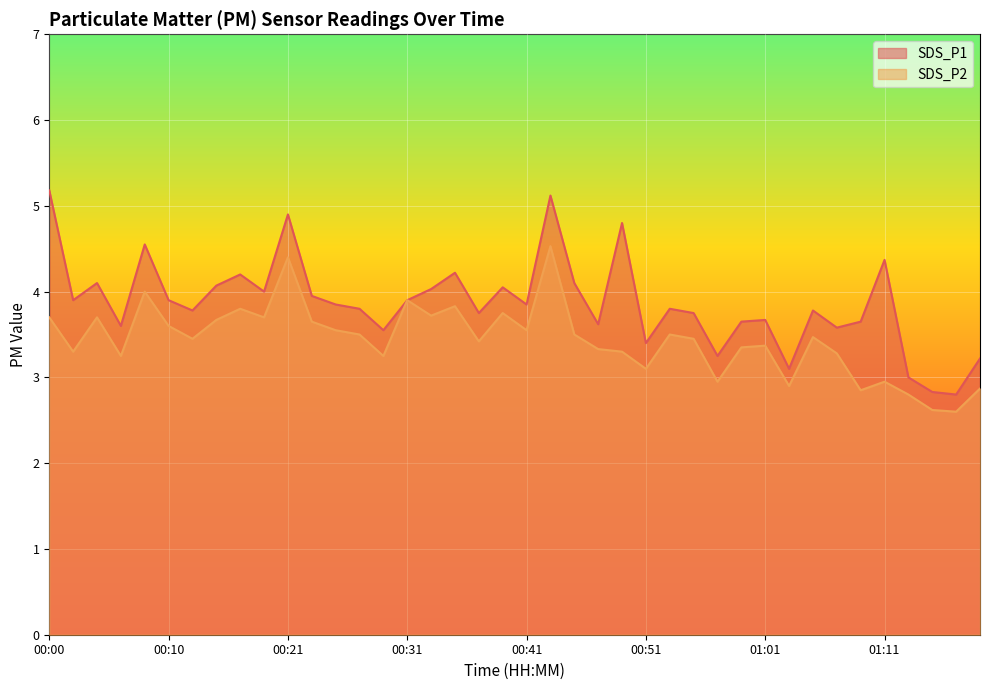

Reading right to left, extract all data points from this chart.

SDS_P1: 01:19=3.2	01:17=2.8	01:15=2.8	01:13=3.0	01:11=4.4	01:09=3.6	01:07=3.6	01:05=3.8	01:03=3.1	01:01=3.7	00:59=3.6	00:57=3.2	00:55=3.8	00:53=3.8	00:51=3.4	00:49=4.8	00:47=3.6	00:45=4.1	00:43=5.1	00:41=3.9	00:39=4.0	00:37=3.8	00:35=4.2	00:33=4.0	00:31=3.9	00:29=3.5	00:27=3.8	00:25=3.9	00:23=4.0	00:21=4.9	00:18=4.0	00:16=4.2	00:14=4.1	00:12=3.8	00:10=3.9	00:08=4.5	00:06=3.6	00:04=4.1	00:02=3.9	00:00=5.2
SDS_P2: 01:19=2.9	01:17=2.6	01:15=2.6	01:13=2.8	01:11=3.0	01:09=2.9	01:07=3.3	01:05=3.5	01:03=2.9	01:01=3.4	00:59=3.4	00:57=3.0	00:55=3.5	00:53=3.5	00:51=3.1	00:49=3.3	00:47=3.3	00:45=3.5	00:43=4.5	00:41=3.5	00:39=3.8	00:37=3.4	00:35=3.8	00:33=3.7	00:31=3.9	00:29=3.2	00:27=3.5	00:25=3.5	00:23=3.6	00:21=4.4	00:18=3.7	00:16=3.8	00:14=3.7	00:12=3.5	00:10=3.6	00:08=4.0	00:06=3.2	00:04=3.7	00:02=3.3	00:00=3.7